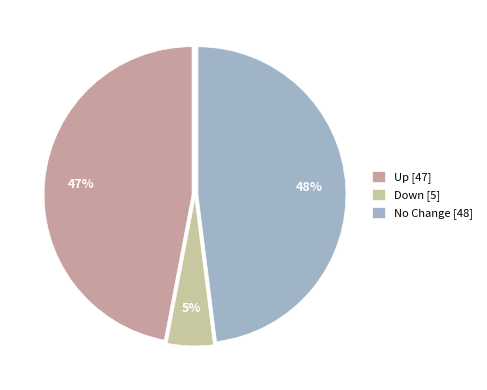

How many segments does this pie chart have?

3